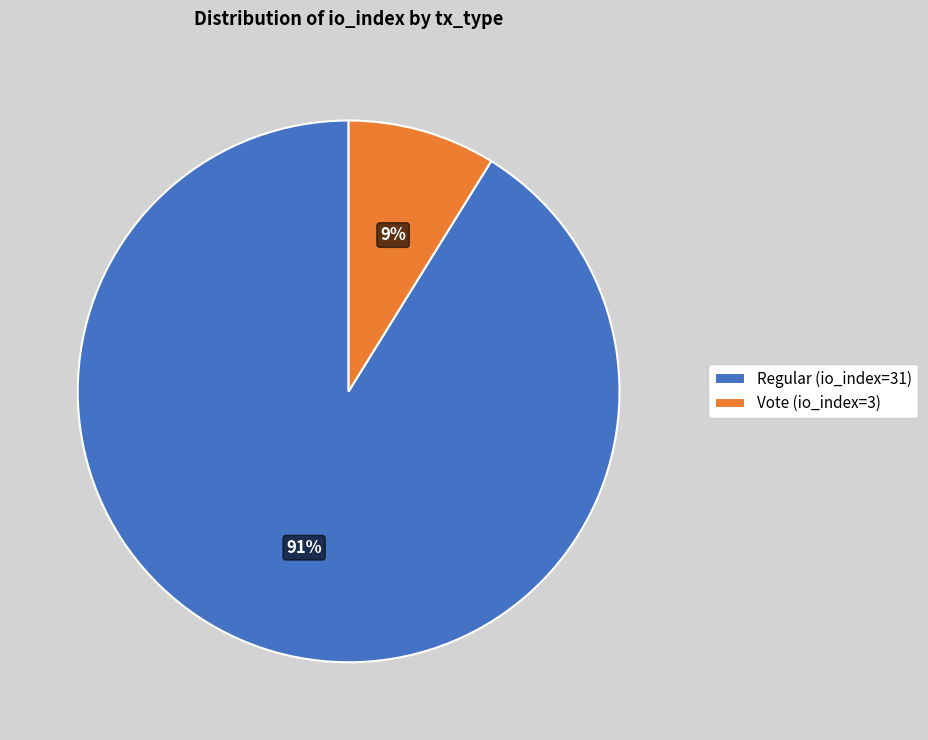

To the nearest percent, what is the average slice percentage?

50%